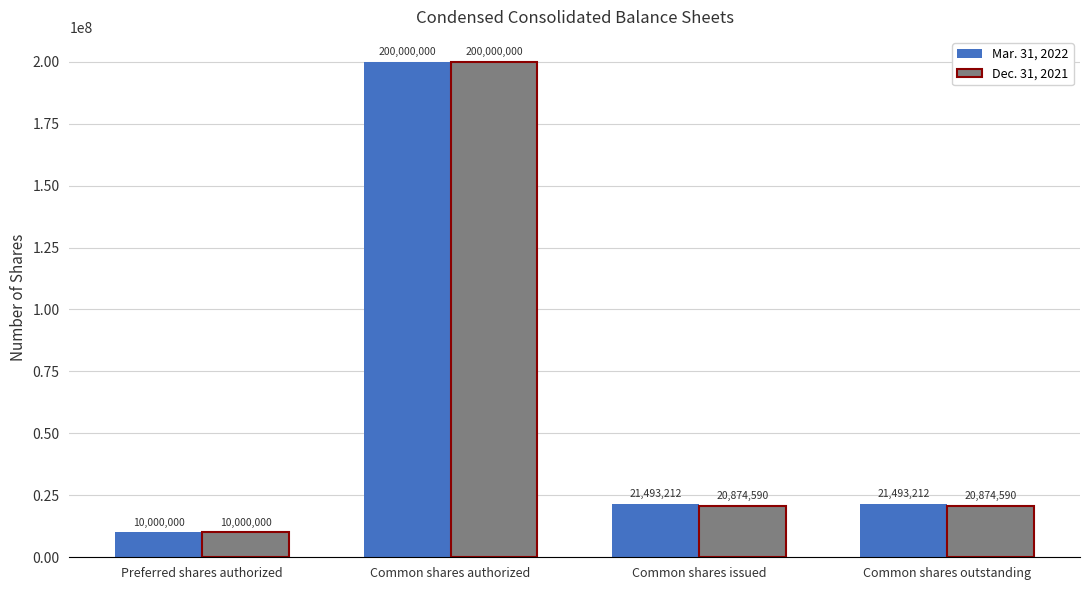

What is the total value across all series at Common shares outstanding?

42367802